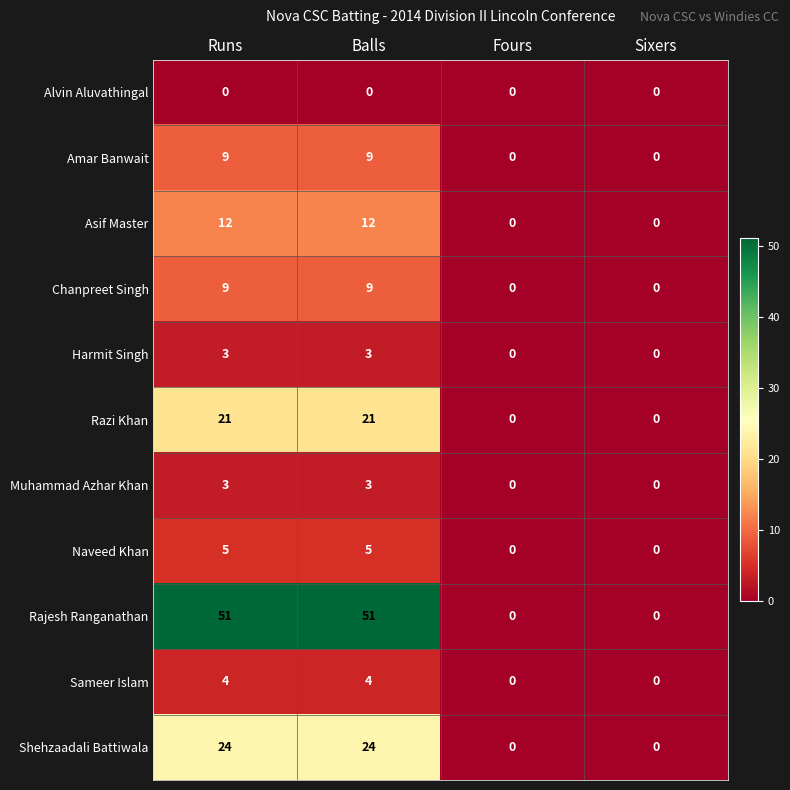

What is the sum of all Sameer Islam values?

8